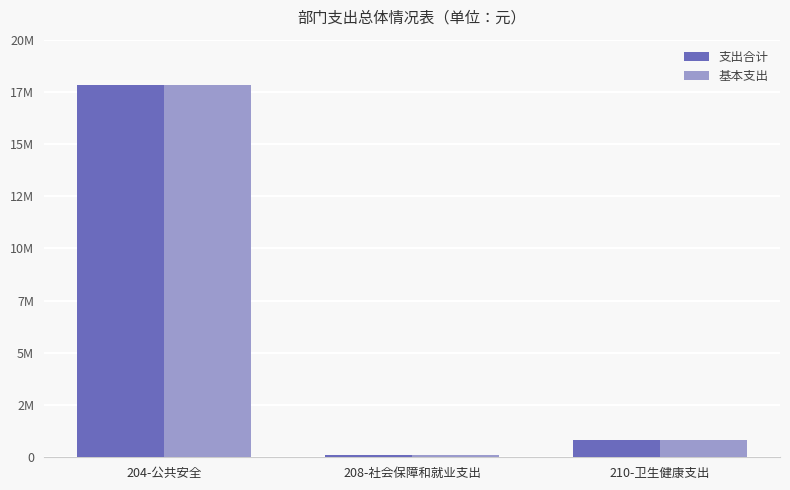

Does the chart contain stacked bars?

No